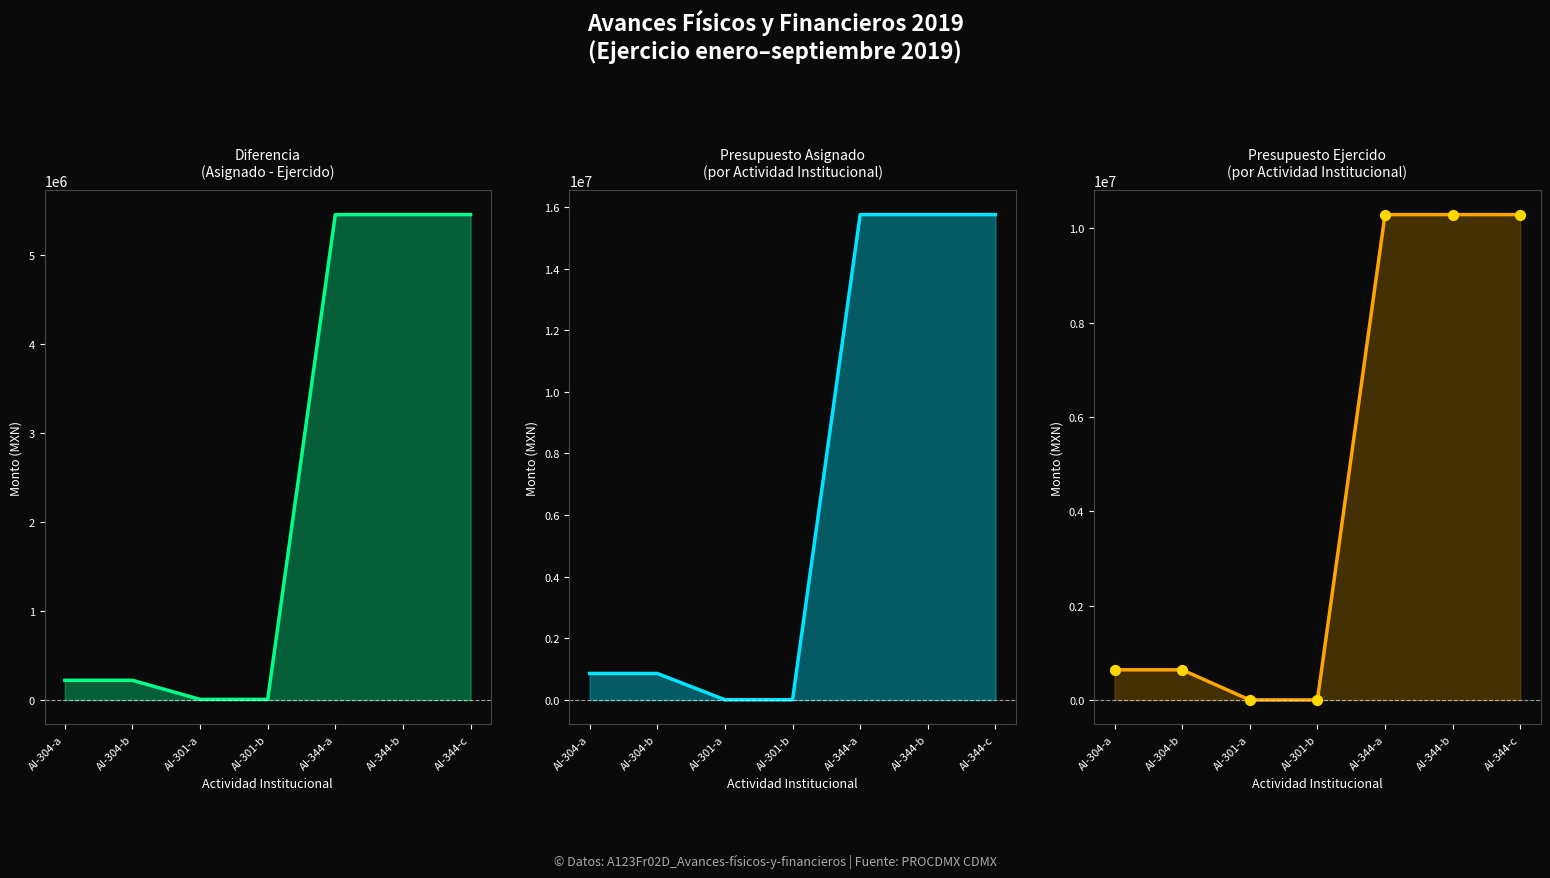

What is the total value across all series at AI-301-b?

22400.0